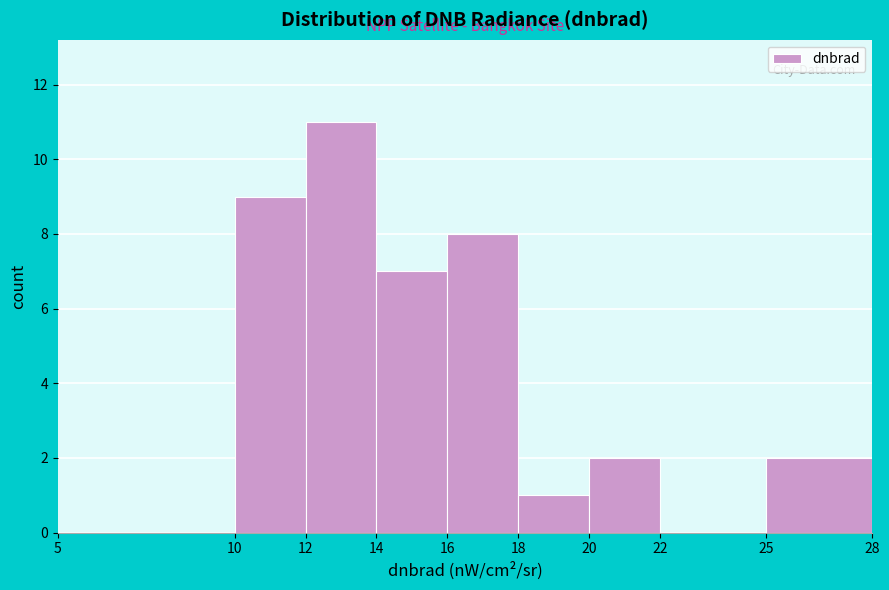

How tall is the bar that spans 25 to 28 on the x-axis? The values are not printed on the chart, so give them approximately, as read against the axis.

2